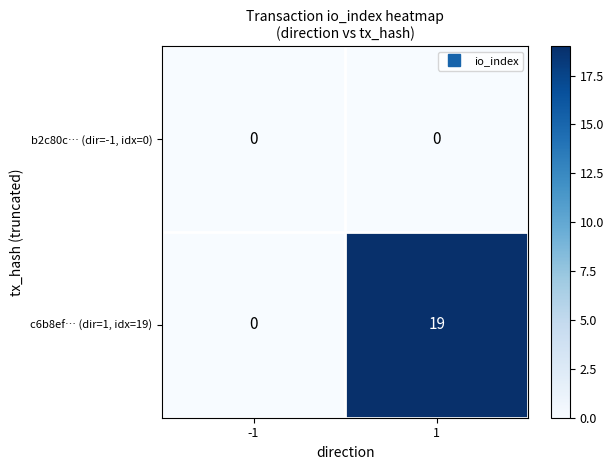

Which series has the largest total across all categories?

c6b8ef… (dir=1, idx=19)